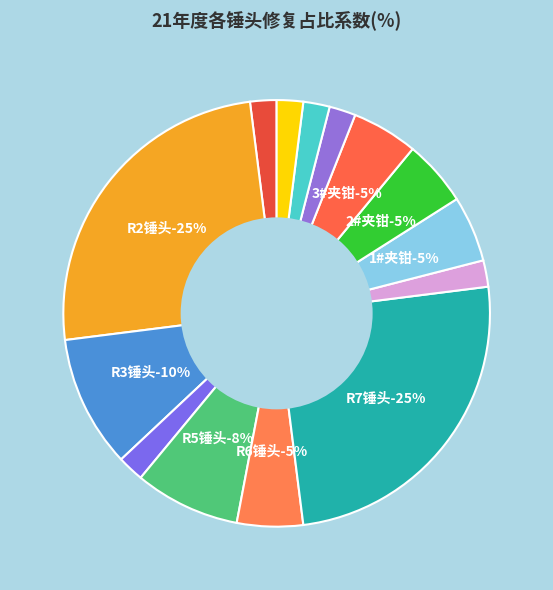

To the nearest percent, what portion does R2锤头 represent?

25%